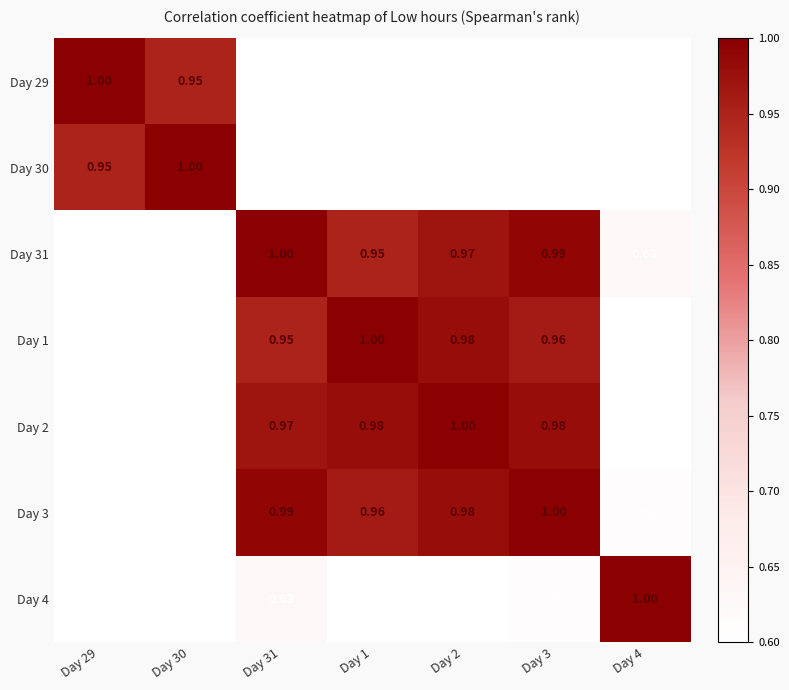

Is the value of Day 30 at Day 31 greater than the value of Day 31 at Day 1?

No